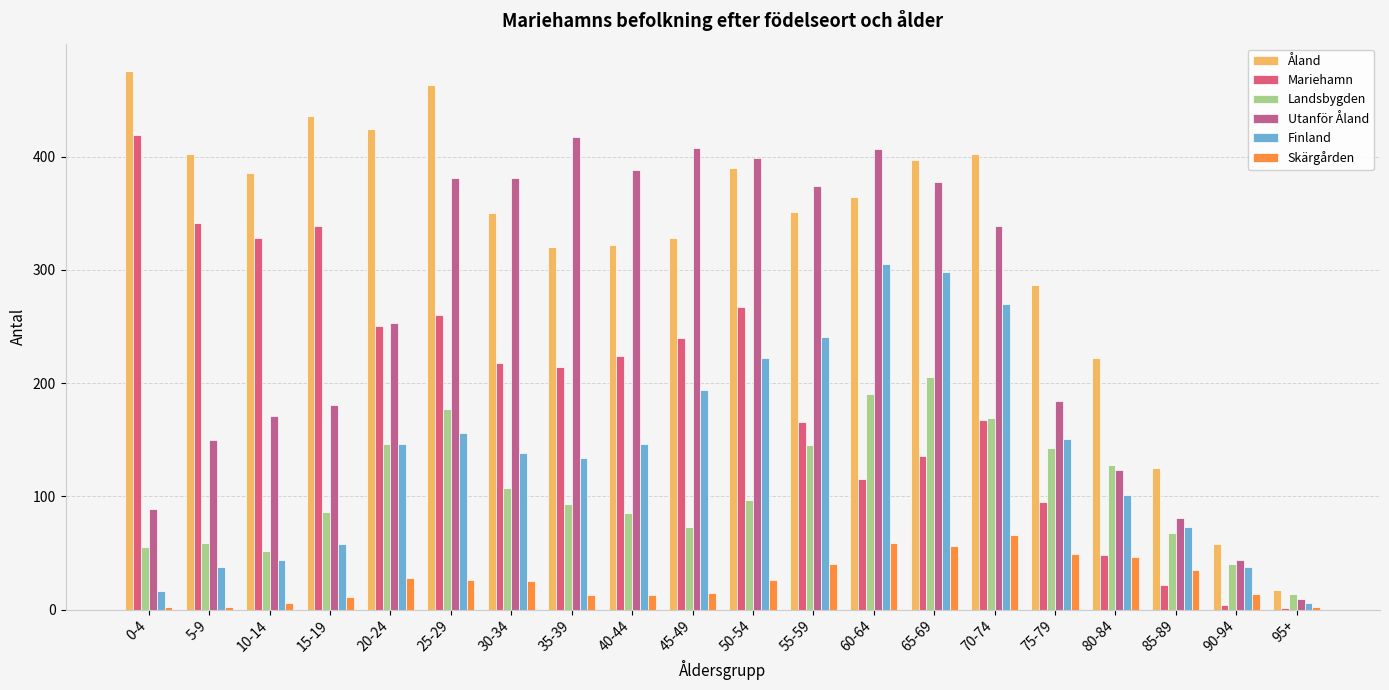

The Landsbygden series shows 52 at 10-14. True or false?

True